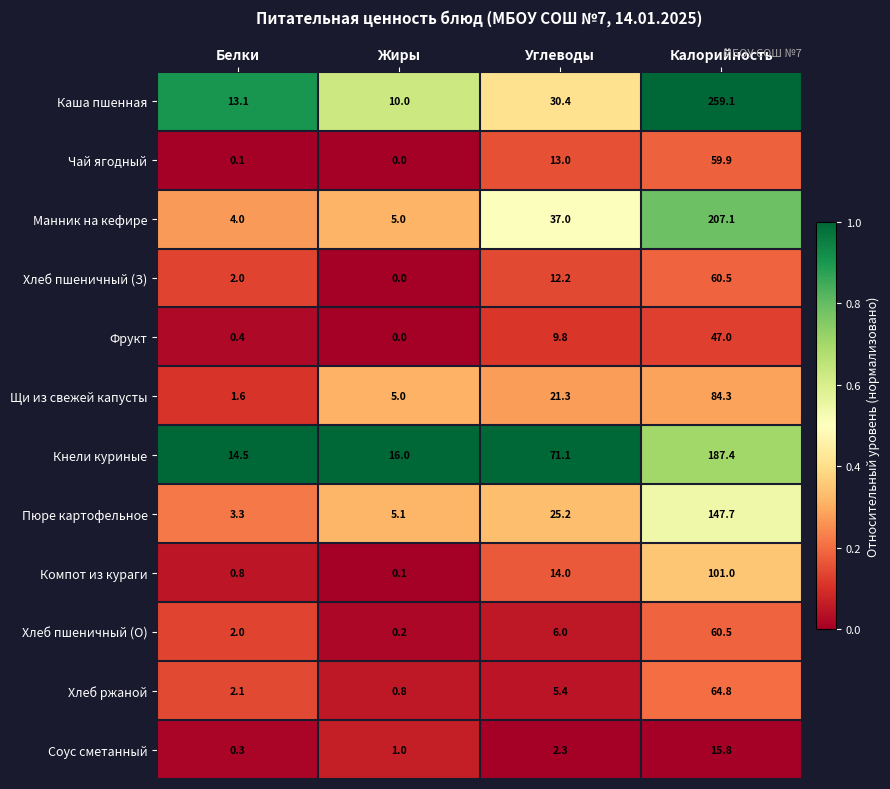

The Хлеб пшеничный (О) series shows 25.0 at Калорийность. True or false?

False